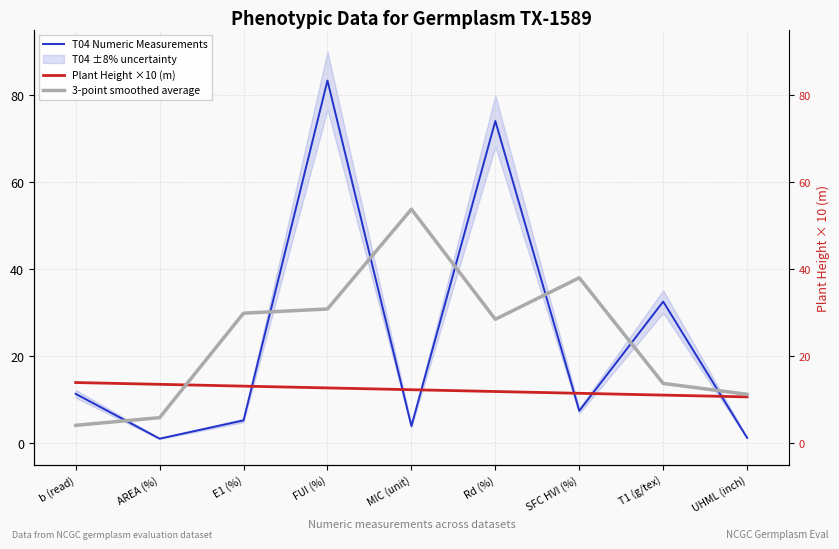

What is the smallest value displayed?

1.1